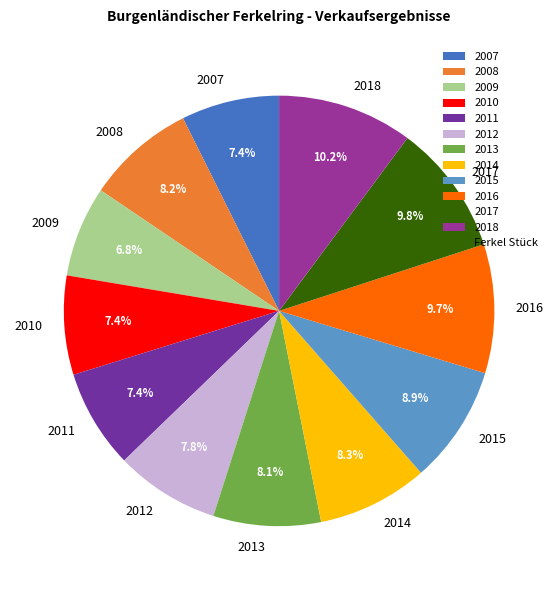

What percentage do 2018 and 2014 together represent?

18.5%